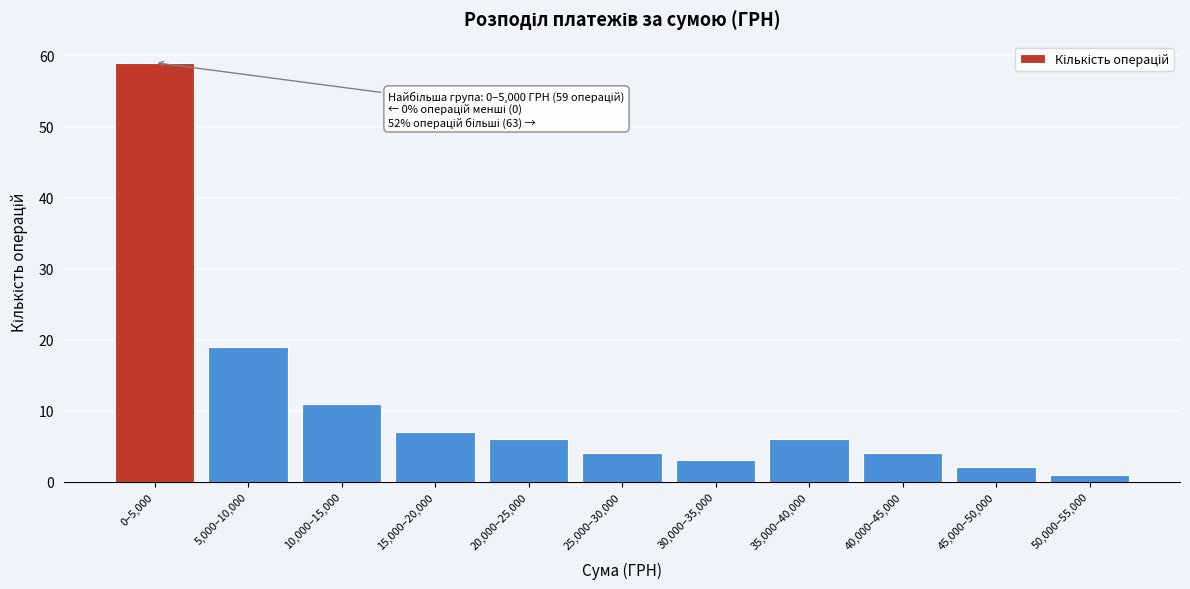

Reading right to left, what are all the values shown in this chart?

1	2	4	6	3	4	6	7	11	19	59